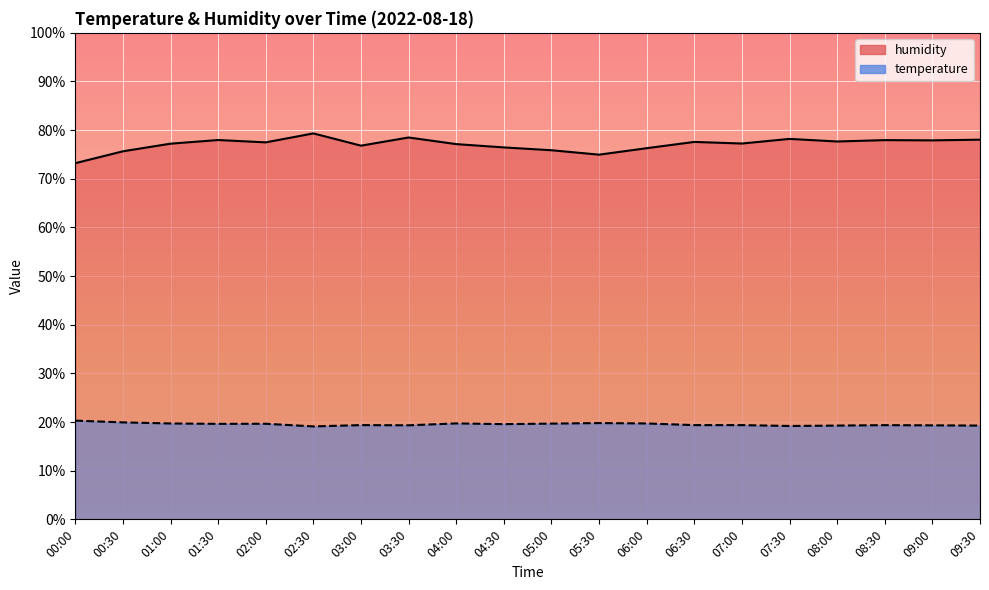

What is the spread (max minus min) of values at 09:00?

58.6